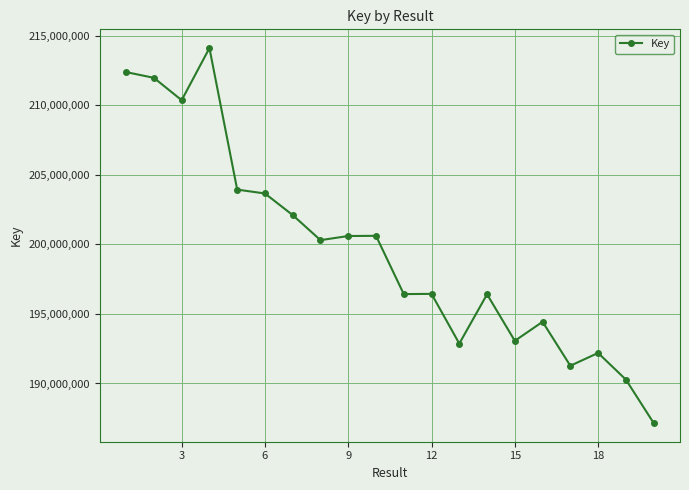

What is the difference between the maximum and second lowest values?

23838885